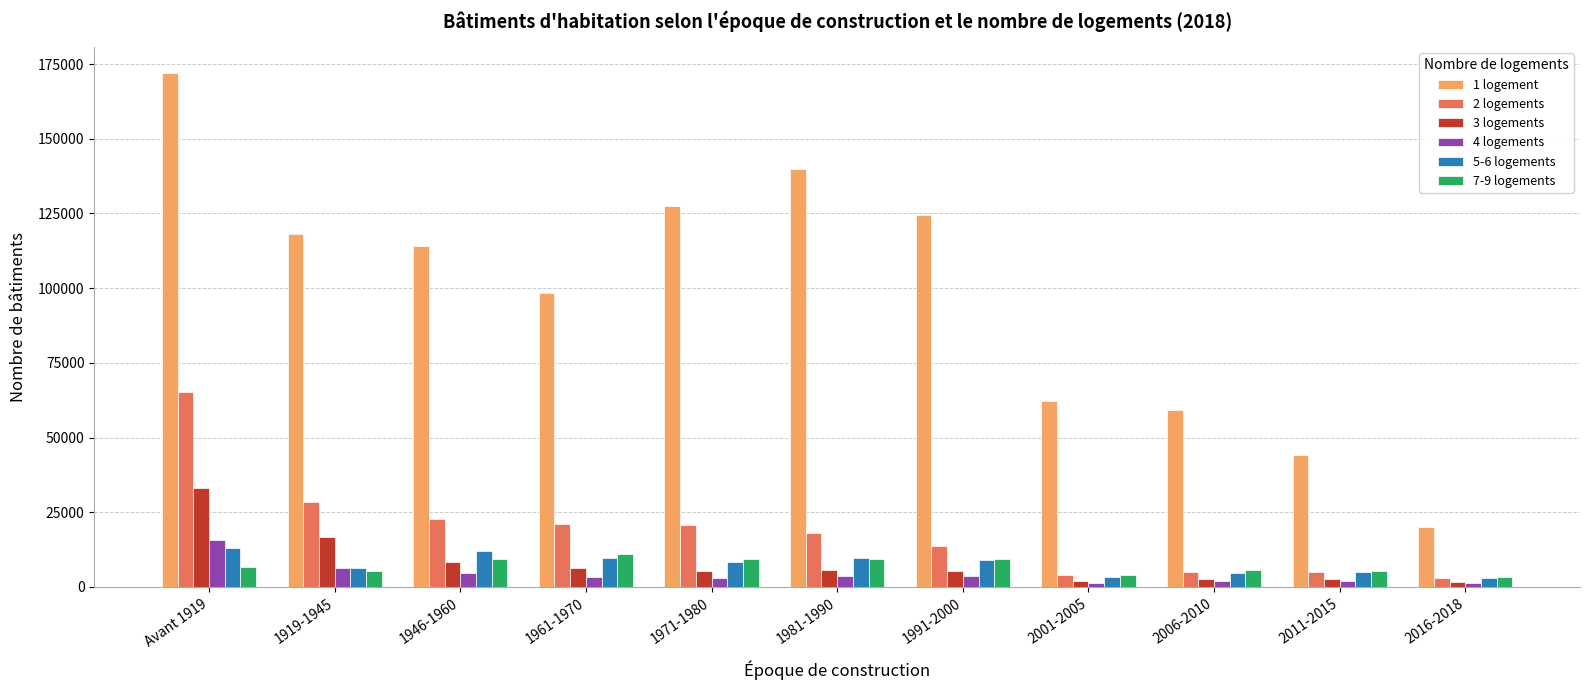

The 1 logement series shows 59339 at 2006-2010. True or false?

True